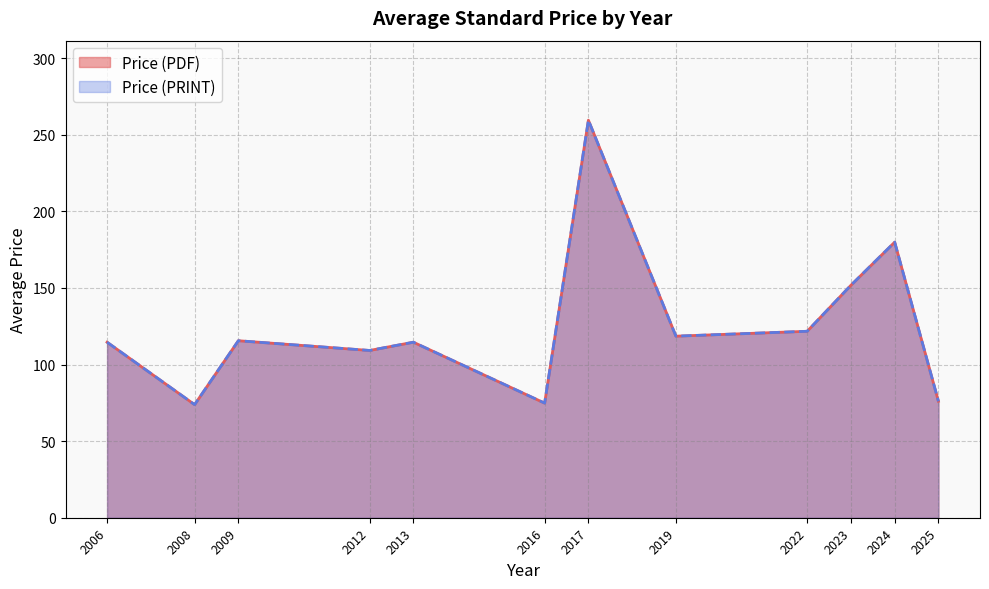

True or false: Price (PDF) has more than 2 points higher than both neighbors.

True